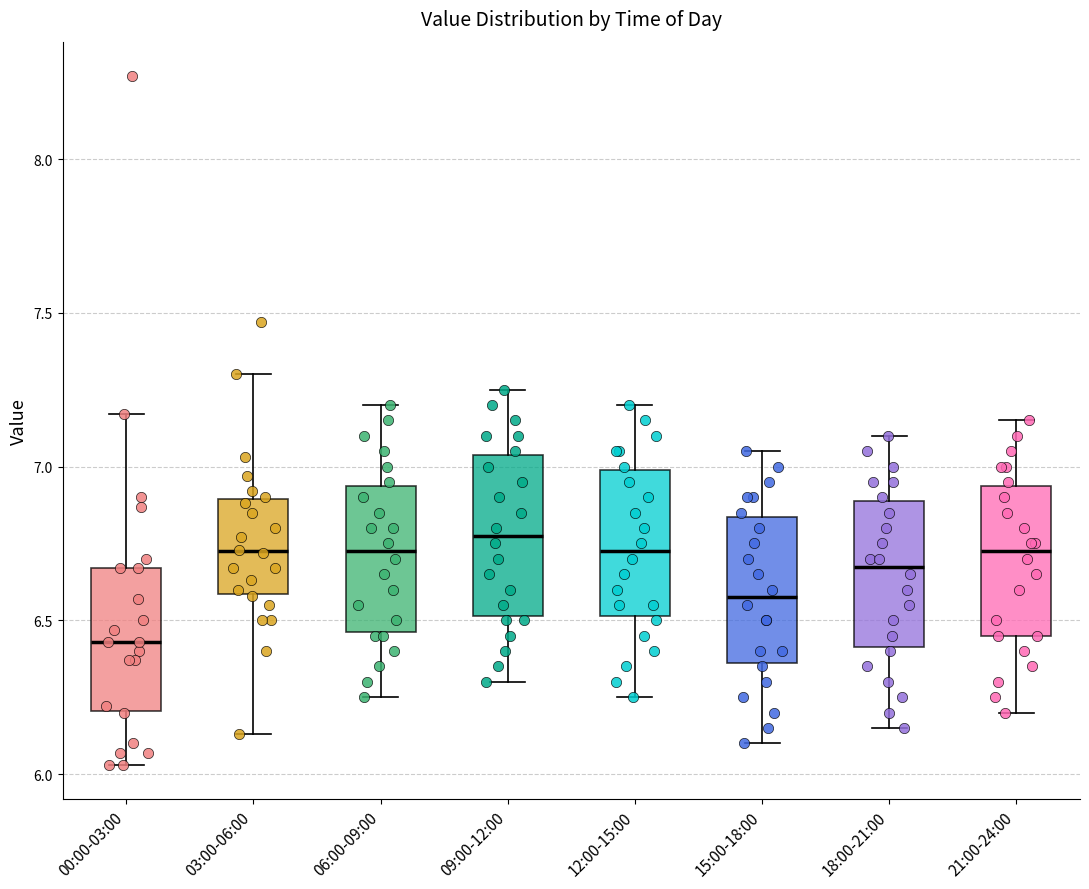

Reading left to right, transcribe this box plot: for each box, give where its median line is, the range the box spans, and where its two whiskers end, as read against the y-axis. The values are not printed on the chart, so give them approximately, as read against the axis.

00:00-03:00: median 6.45, box 6.20 to 6.65, whiskers 6.05 to 7.15
03:00-06:00: median 6.75, box 6.60 to 6.90, whiskers 6.15 to 7.30
06:00-09:00: median 6.75, box 6.45 to 6.95, whiskers 6.25 to 7.20
09:00-12:00: median 6.80, box 6.50 to 7.05, whiskers 6.30 to 7.25
12:00-15:00: median 6.75, box 6.50 to 7.00, whiskers 6.25 to 7.20
15:00-18:00: median 6.60, box 6.35 to 6.85, whiskers 6.10 to 7.05
18:00-21:00: median 6.70, box 6.40 to 6.90, whiskers 6.15 to 7.10
21:00-24:00: median 6.75, box 6.45 to 6.95, whiskers 6.20 to 7.15